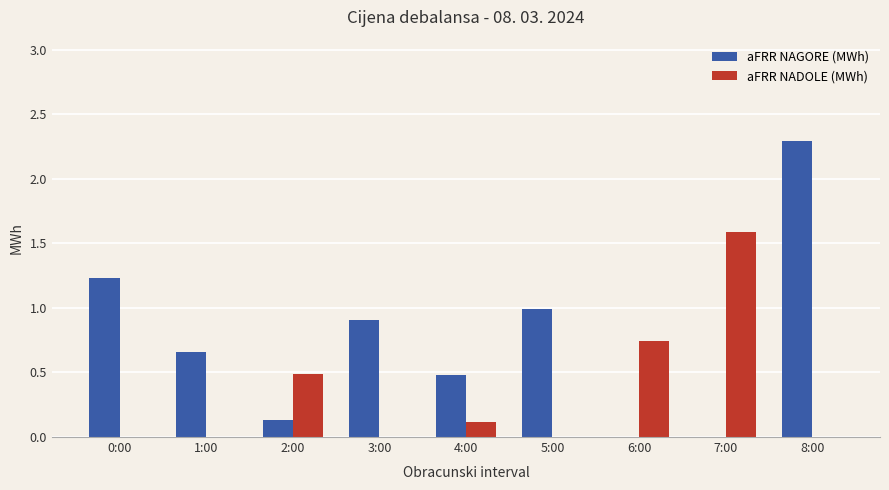

How many groups of bars are there?

9